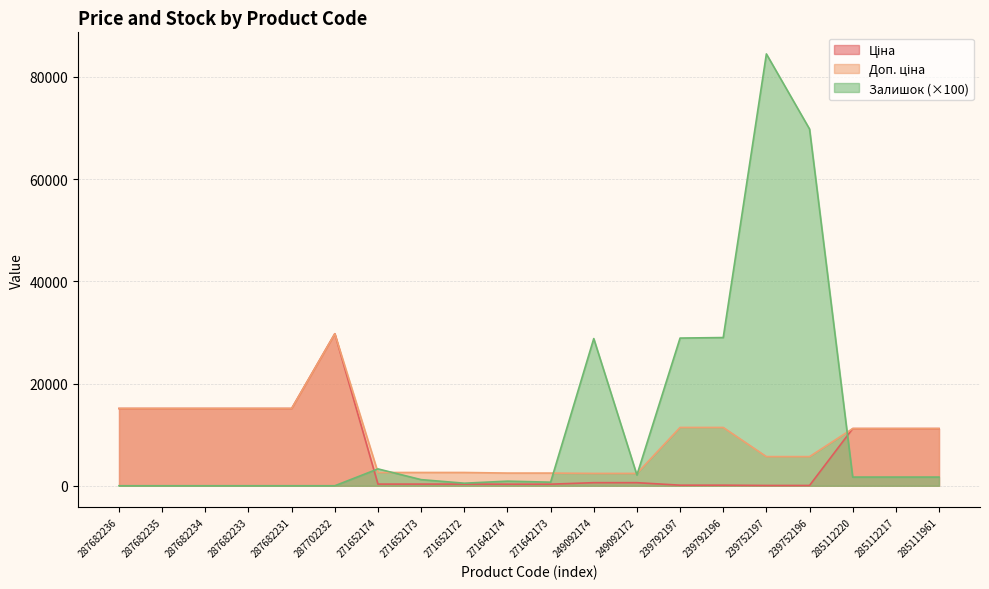

Does the chart have visible grid lines?

Yes